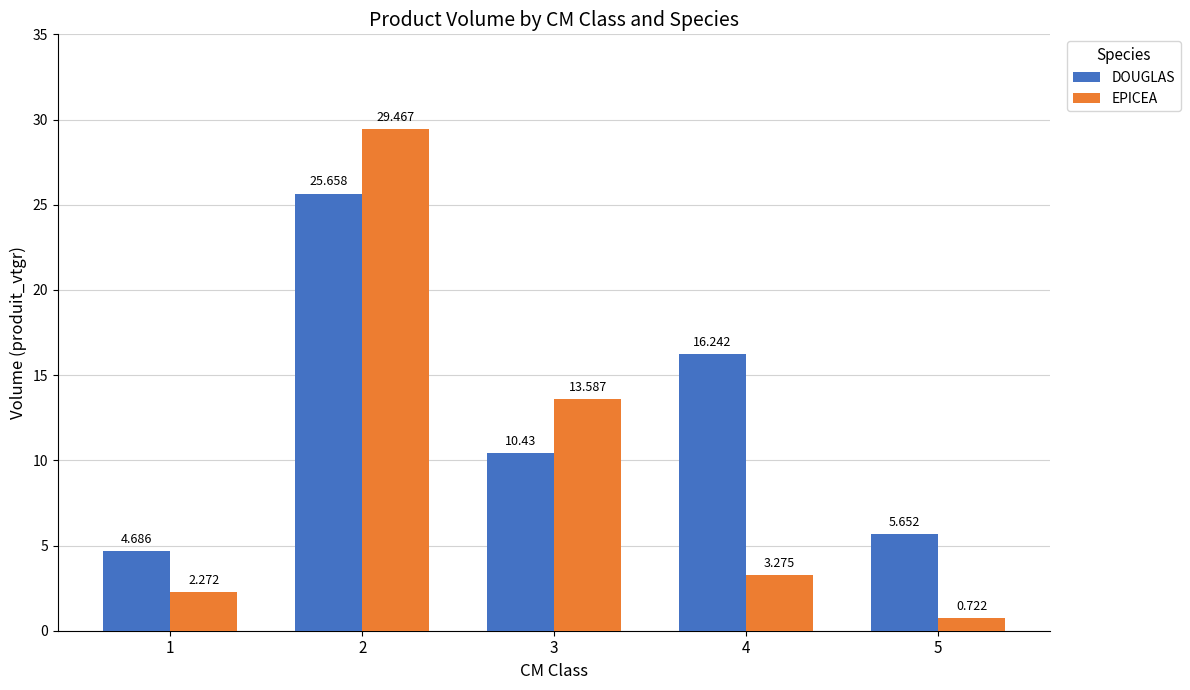

Which series changed the most between 3 and 4?

EPICEA